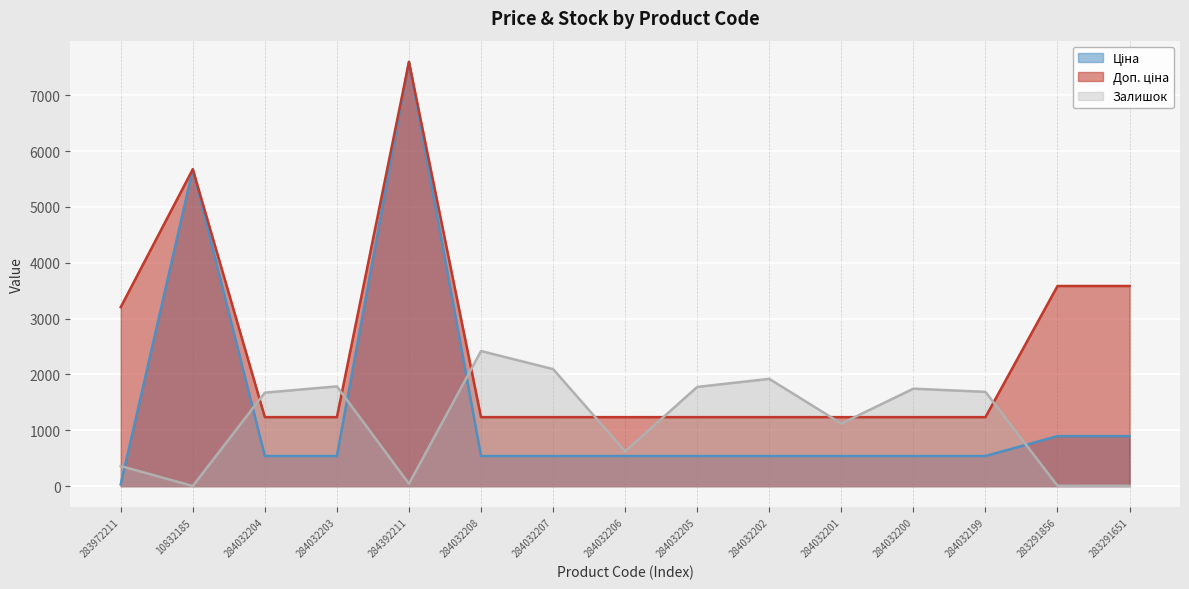

True or false: Ціна has a value of 1471.0 at 283291651.

False